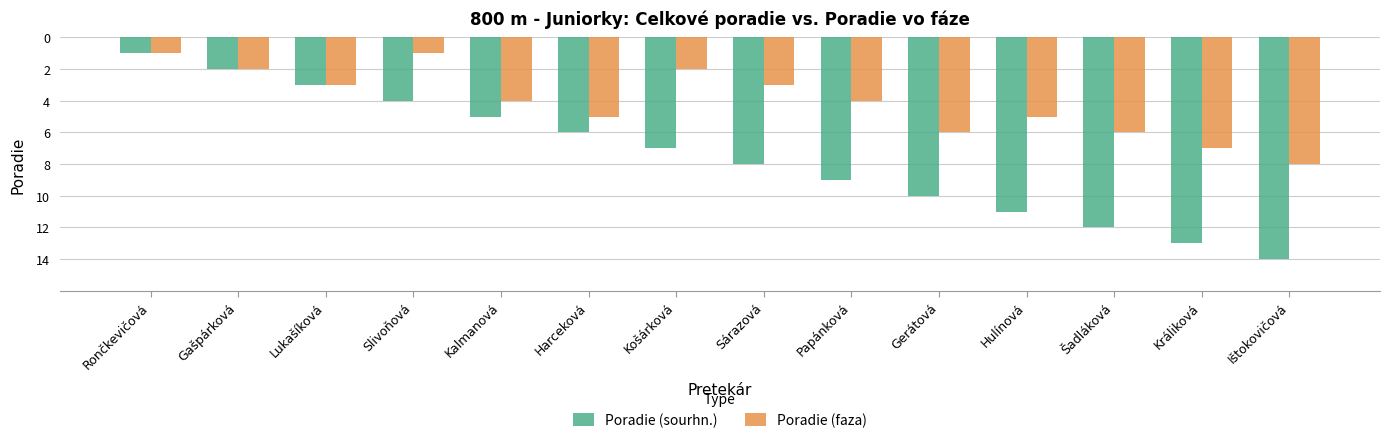

How many series are shown in this chart?

2